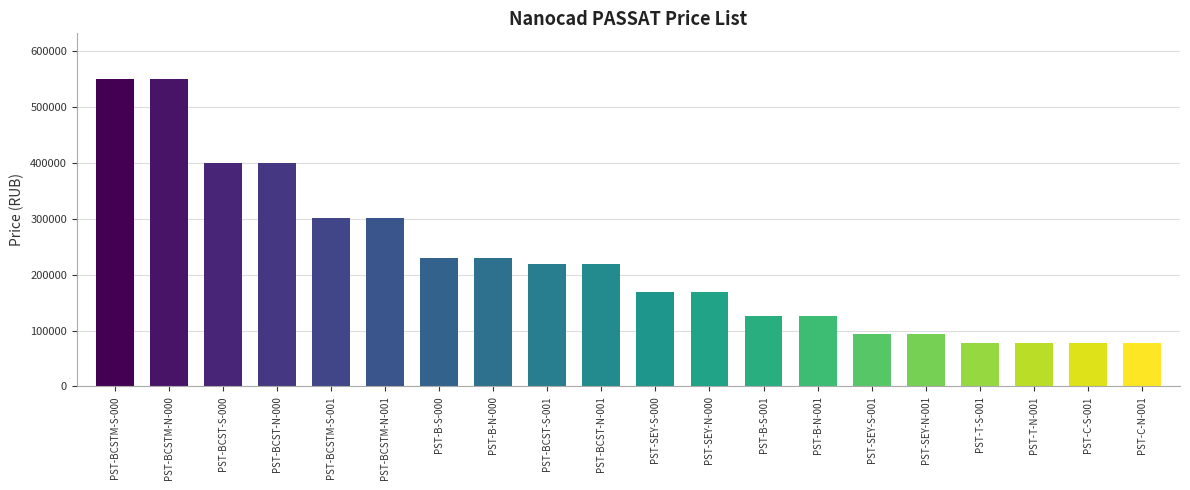

How many data points are less than 220000?

10